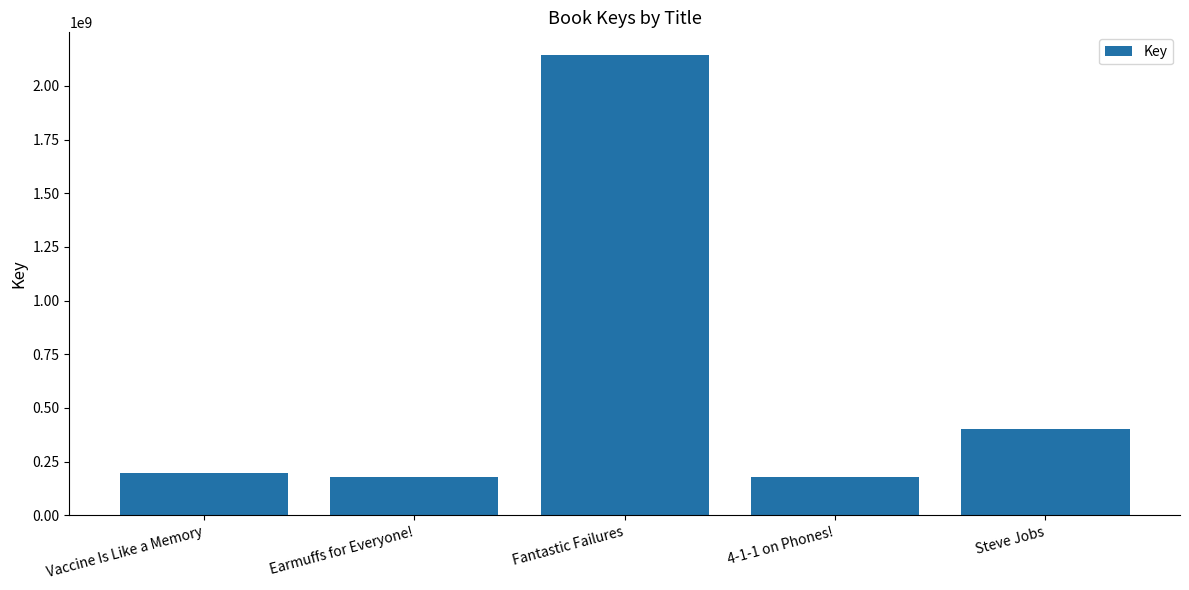

The value at 4-1-1 on Phones! is 179012236. True or false?

True